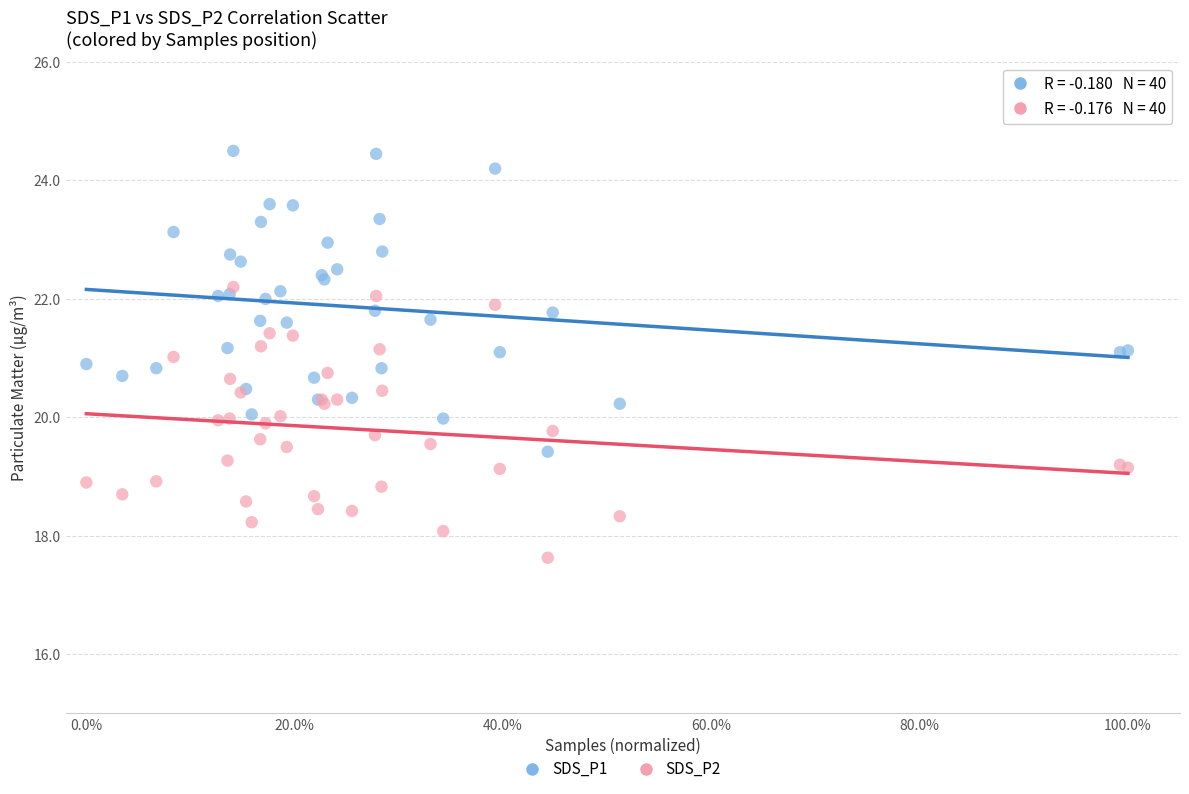

Which series has the widest spread of Y values?

SDS_P1